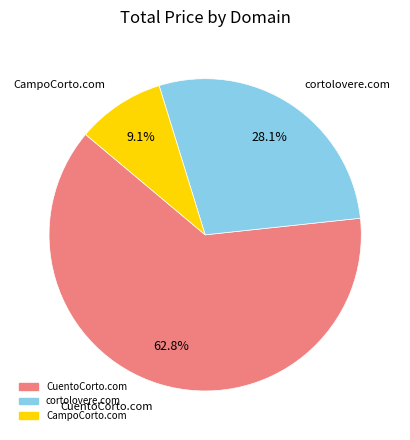

To the nearest percent, what is the combined percentage of CampoCorto.com and cortolovere.com?

37%